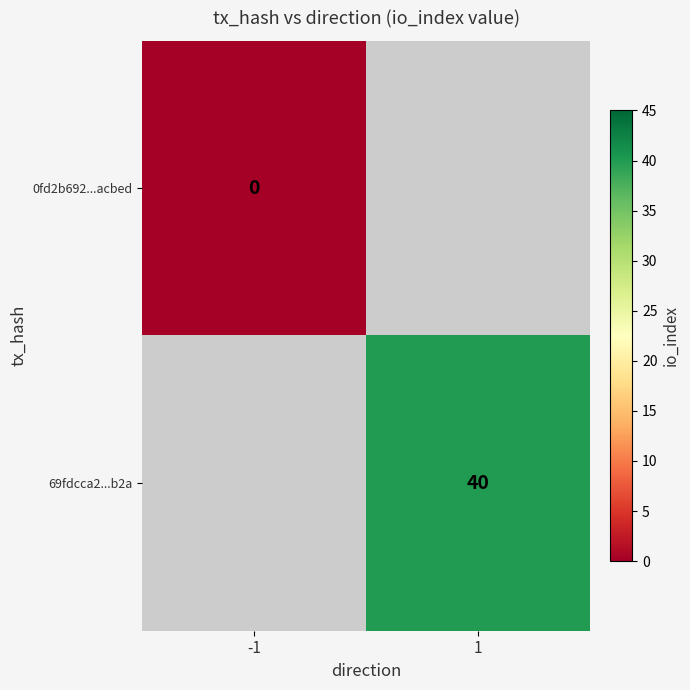

Is the value of 0fd2b692...acbed at -1 greater than the value of 69fdcca2...b2a at 1?

No